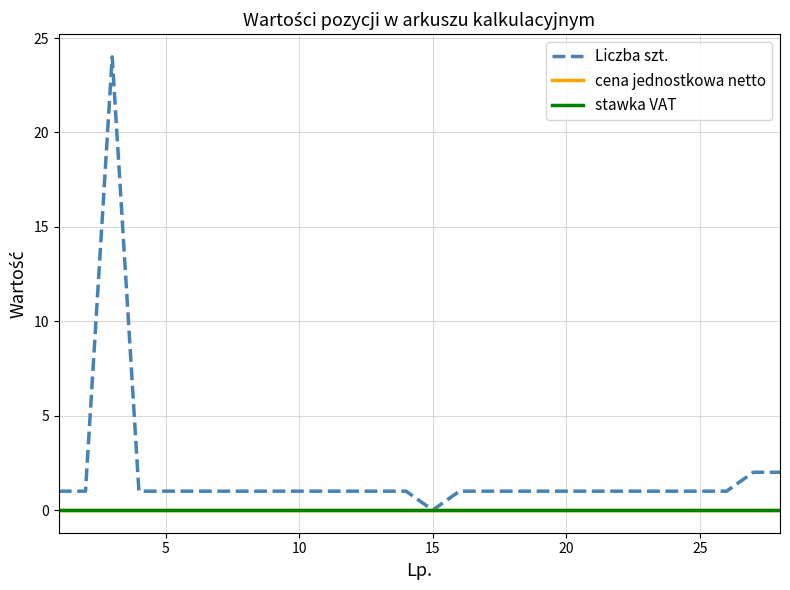

Does the chart have visible grid lines?

Yes